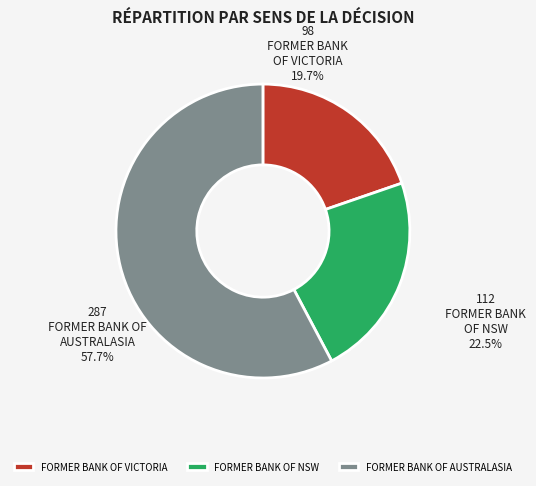

Is it true that FORMER BANK OF AUSTRALASIA is 68% of the pie?

False